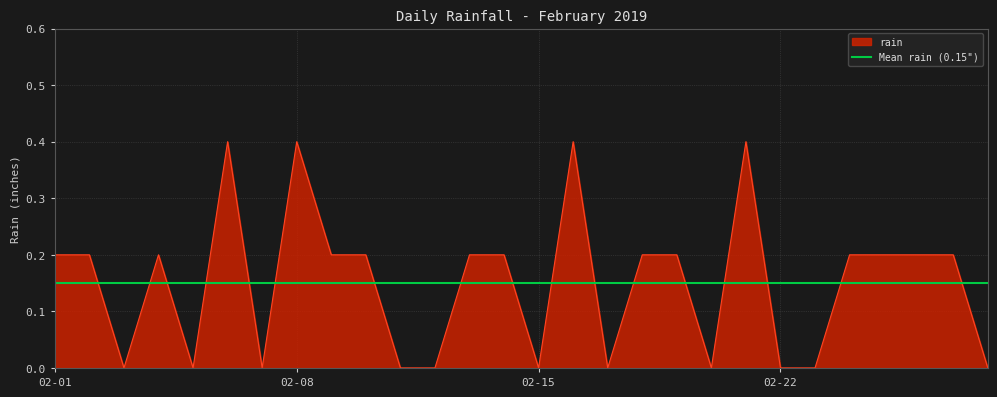

The chart shows a value of 0.2 at 2019-02-13. True or false?

True